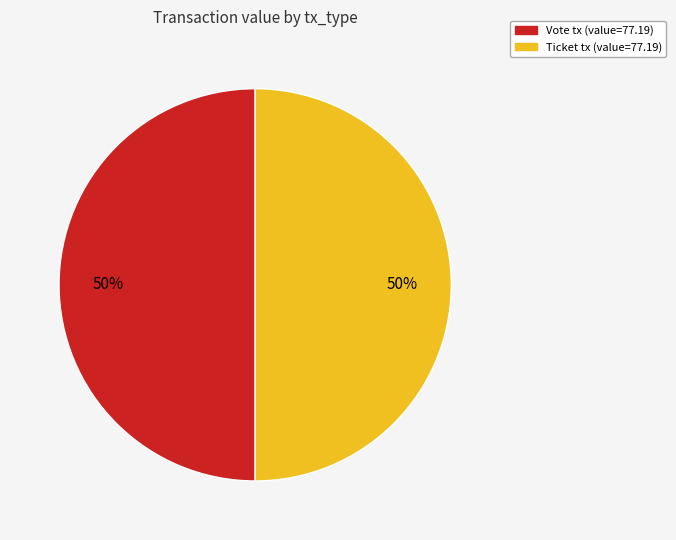

To the nearest percent, what is the average slice percentage?

50%